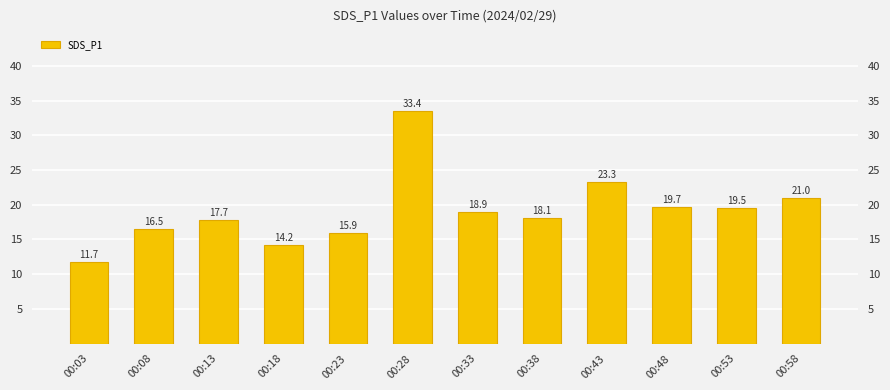

Is it true that the value at 00:08 is 16.5?

True